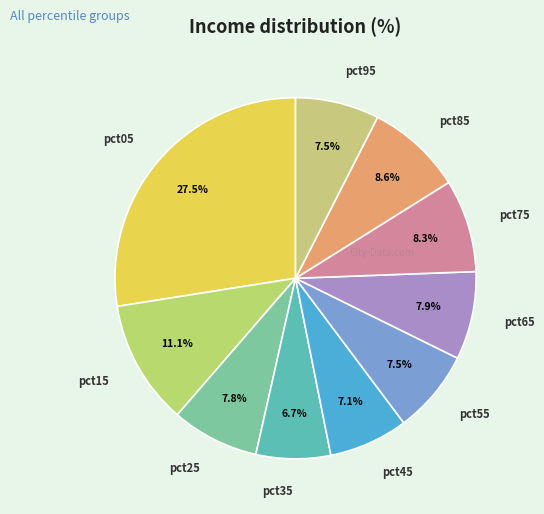

Between pct95 and pct15, which is larger?

pct15